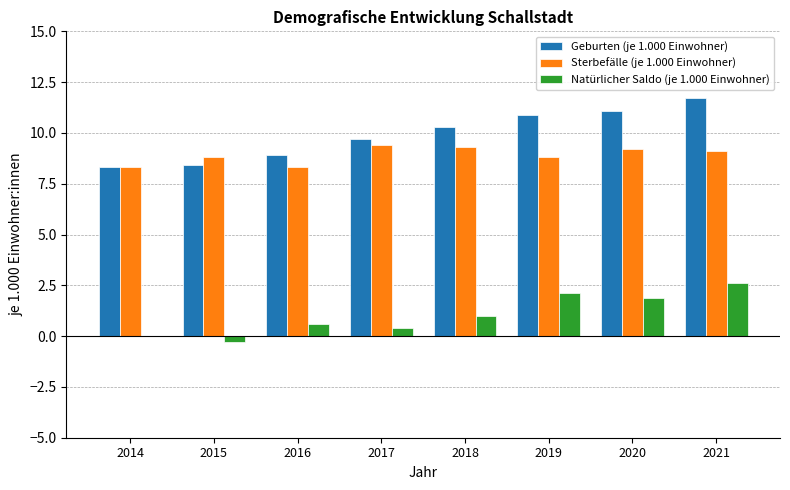

What is the spread (max minus min) of values at 2014?

8.3